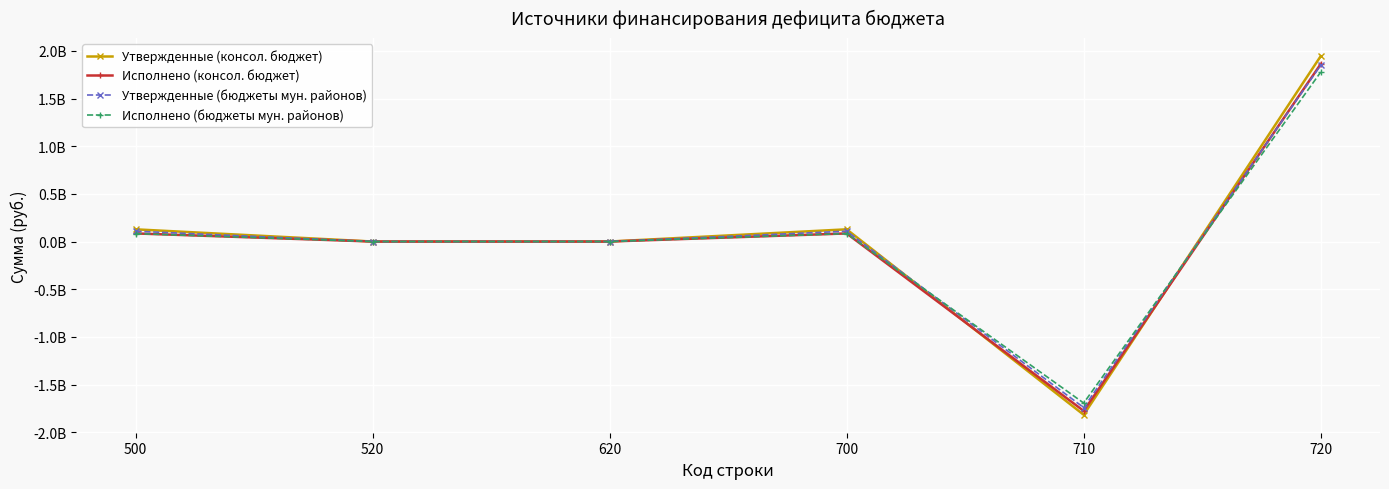

What is the difference between the highest and lowest values at 720?

168017394.7